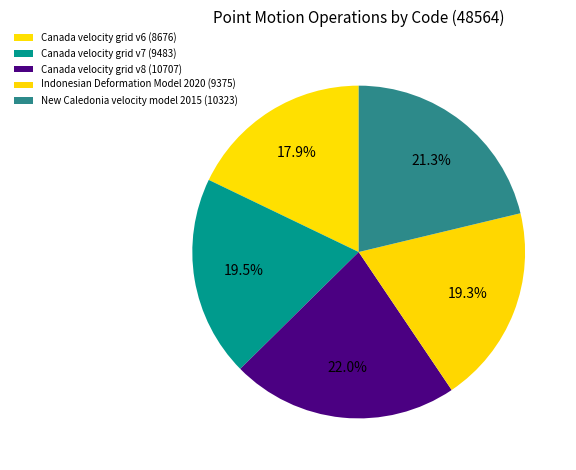

How many slices are in this pie chart?

5